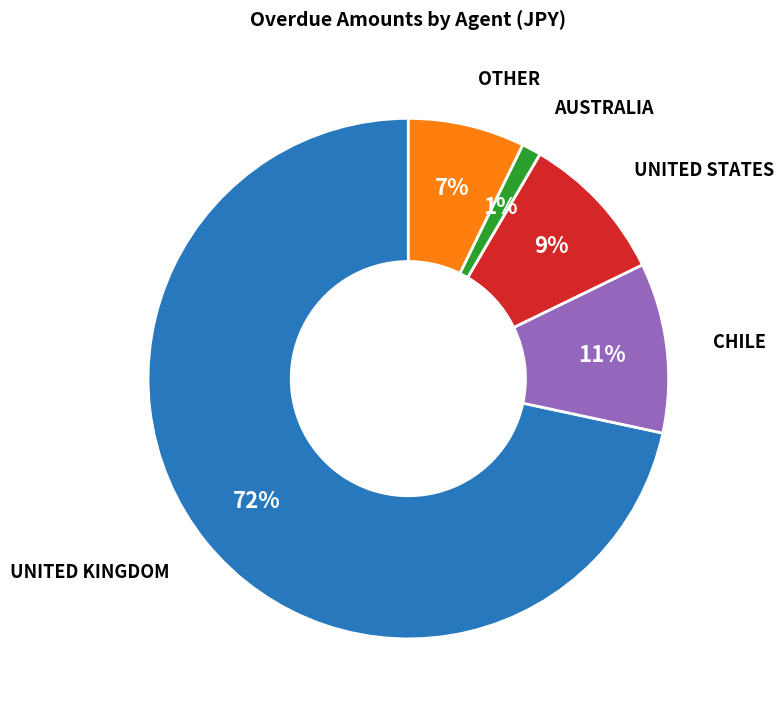

To the nearest percent, what is the average slice percentage?

20%